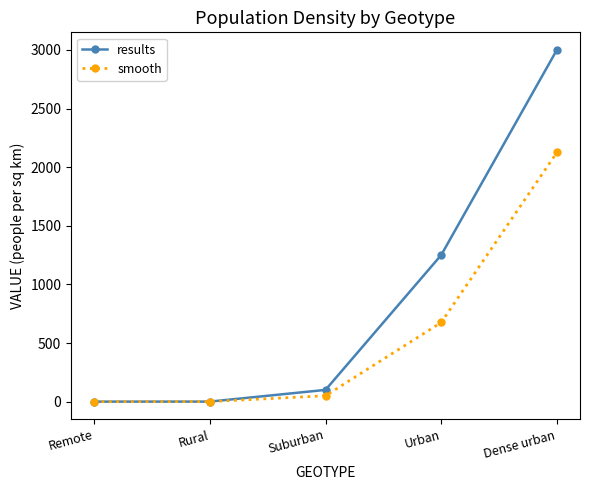

What is the difference between the highest and lowest values at Dense urban?

875.0